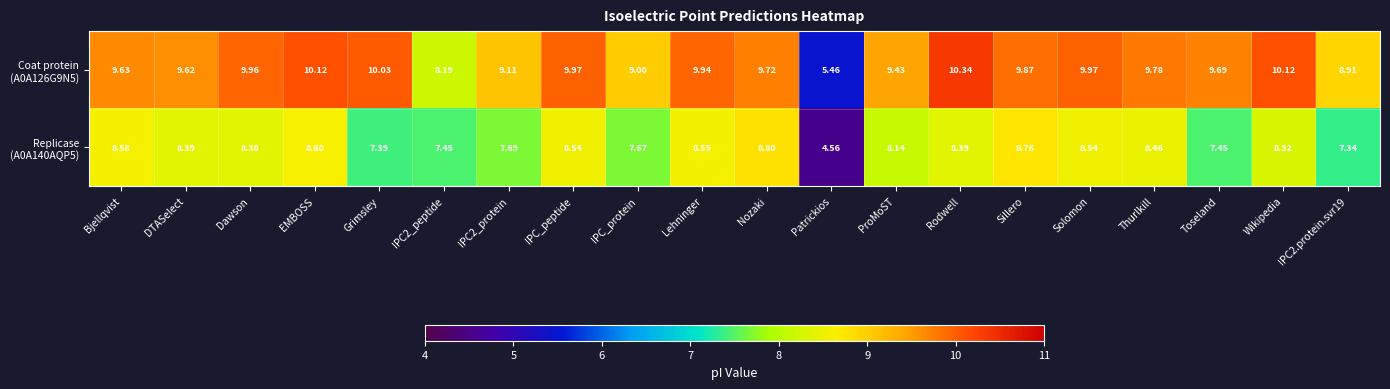

Count the number of categories in the chart.

20